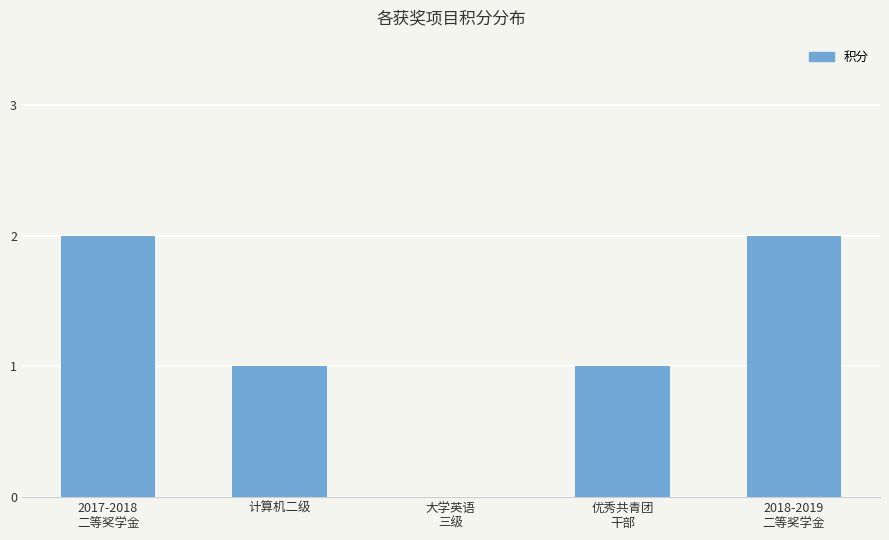

The chart shows a value of 0 at 计算机二级. True or false?

False